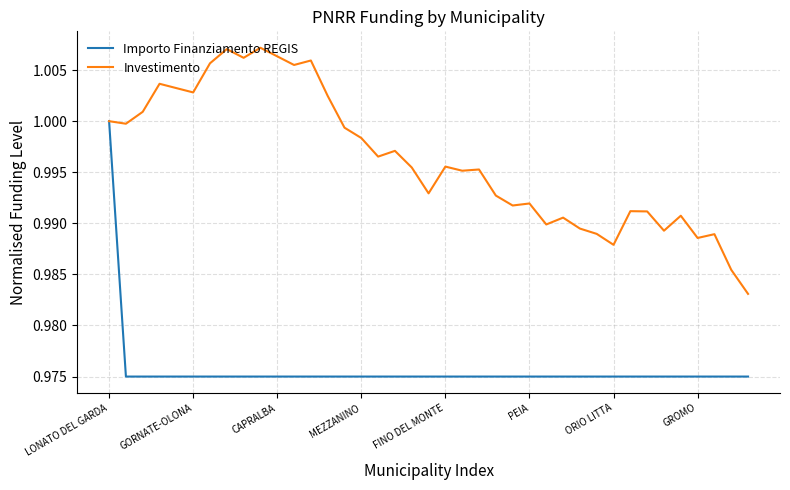

Which series has the widest spread of values?

Importo Finanziamento REGIS